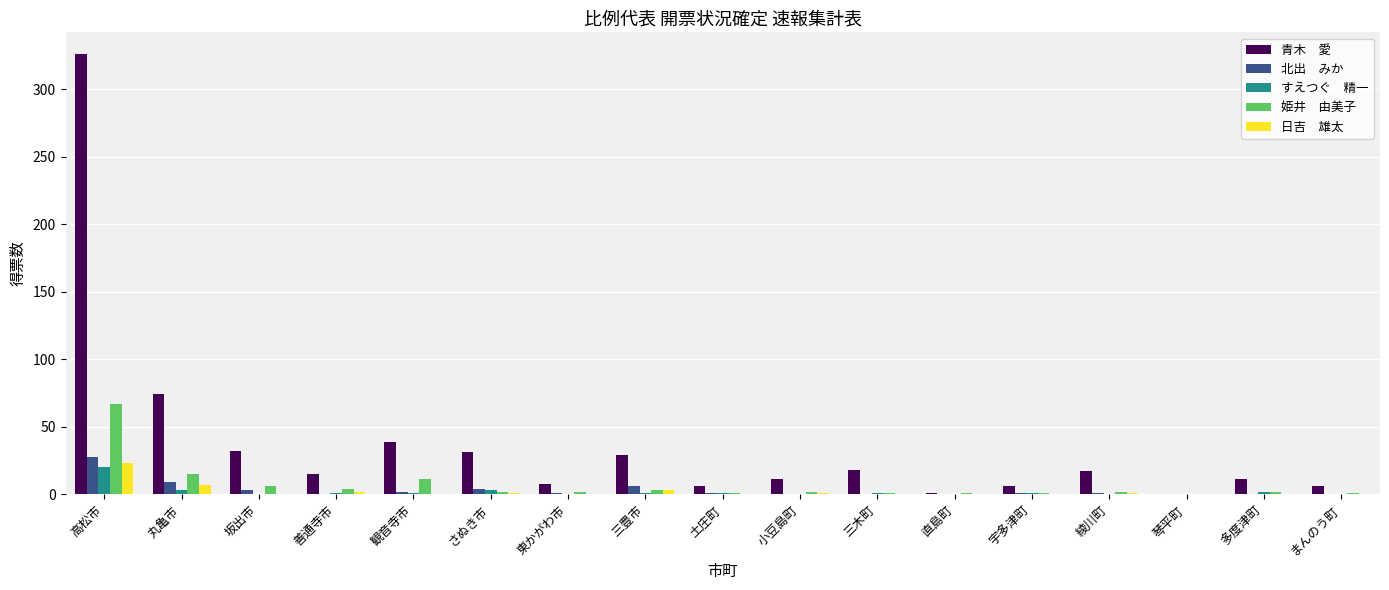

What is the maximum value shown in the chart?

326